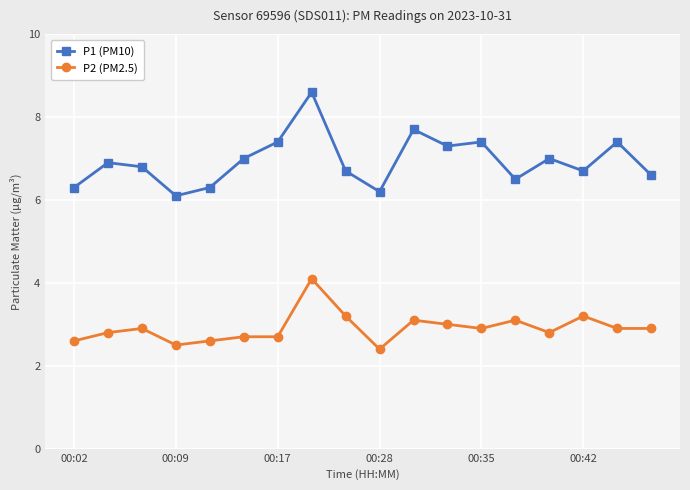

True or false: P2 (PM2.5) and P1 (PM10) cross at least once.

False